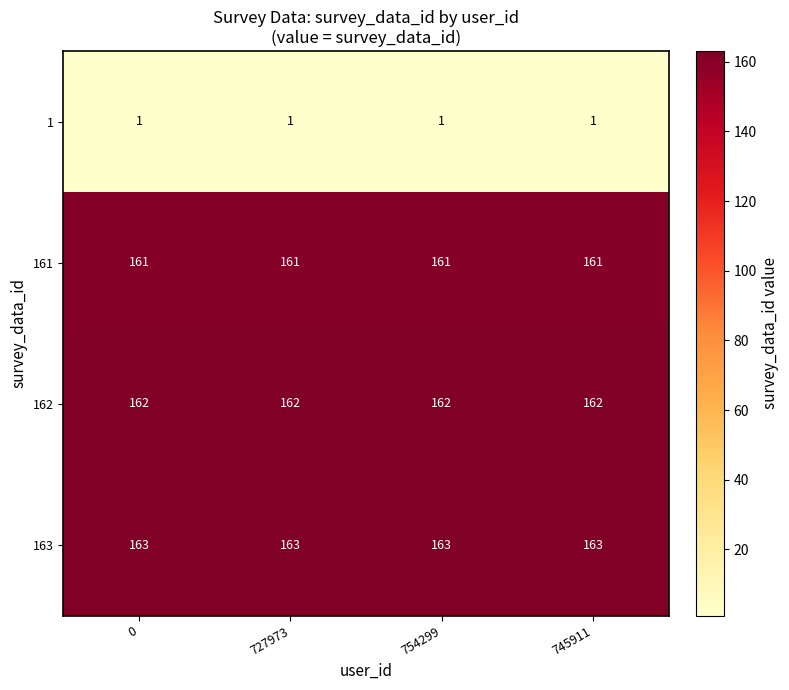

Rank the series at 754299 from lowest to highest value.

1, 161, 162, 163